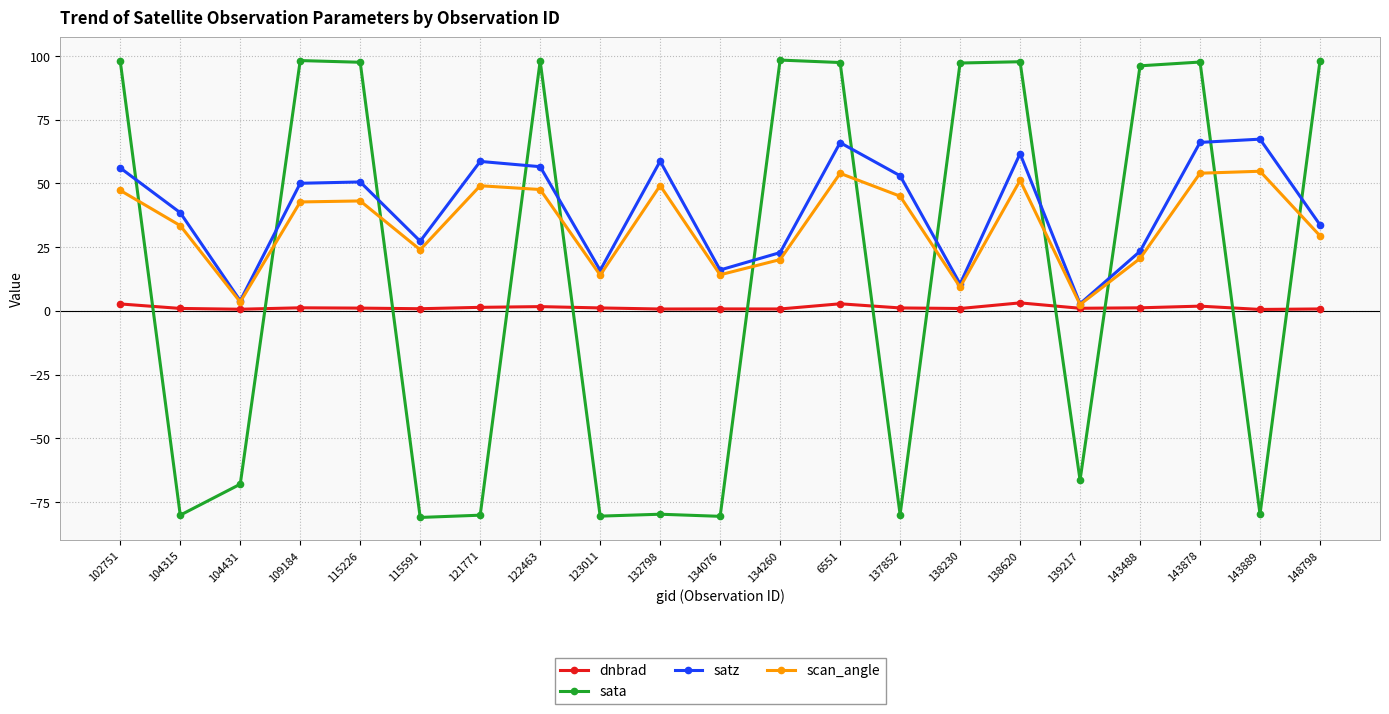

How many lines are shown in the chart?

4